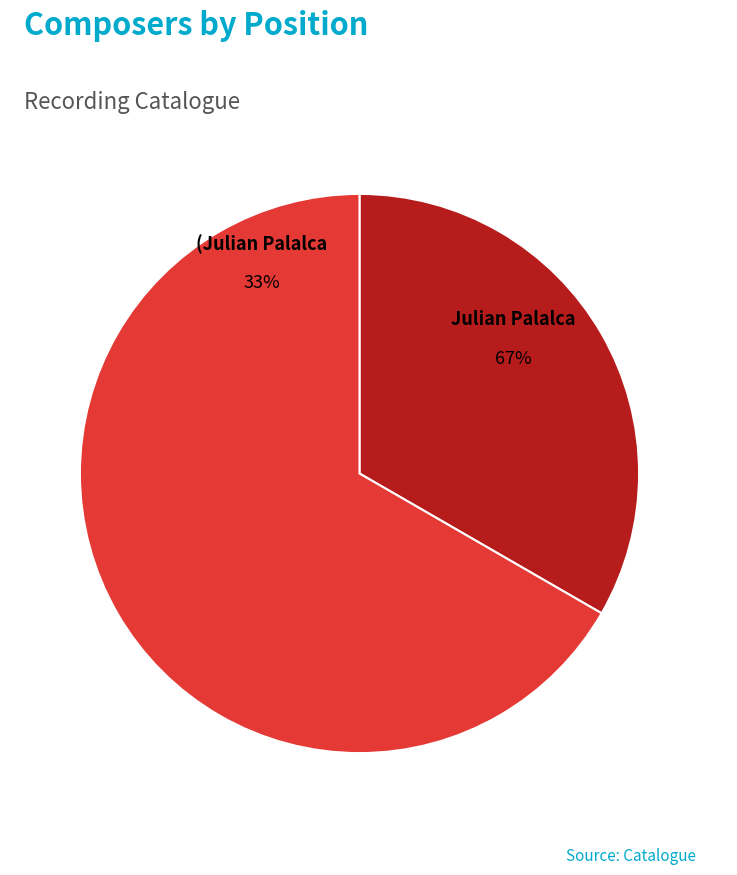

Rank the categories by value from lowest to highest.

(Julian Palalca, Julian Palalca